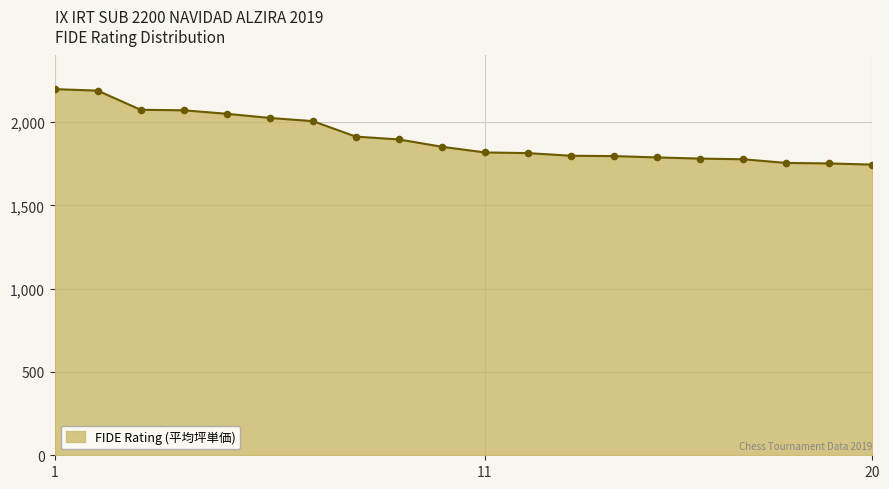

What is the difference between the maximum and minimum values?

453